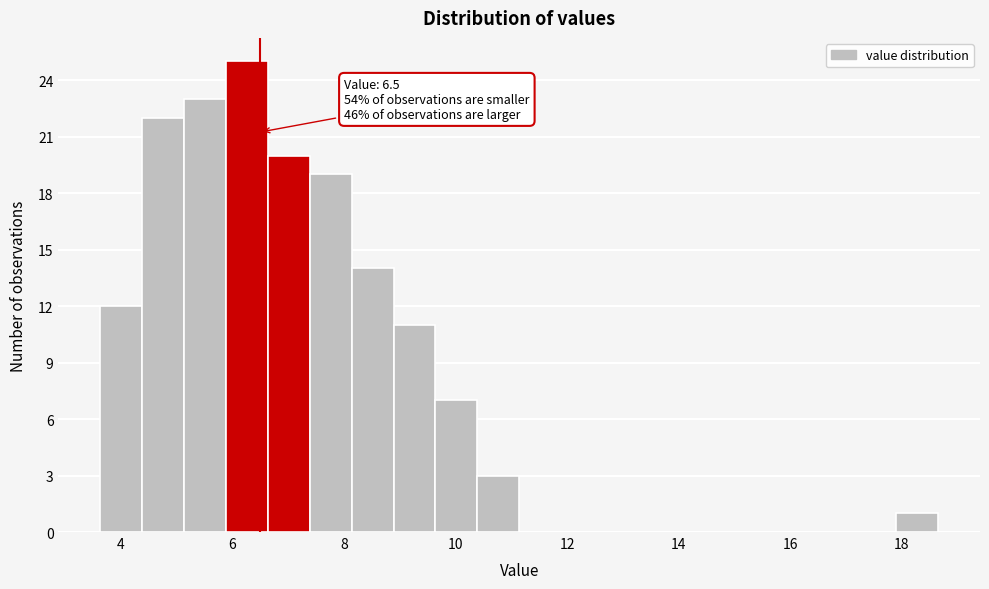

Around what value on the x-axis is the tallest bar? Give the approximate position of its centre, as read against the axis.

6.2